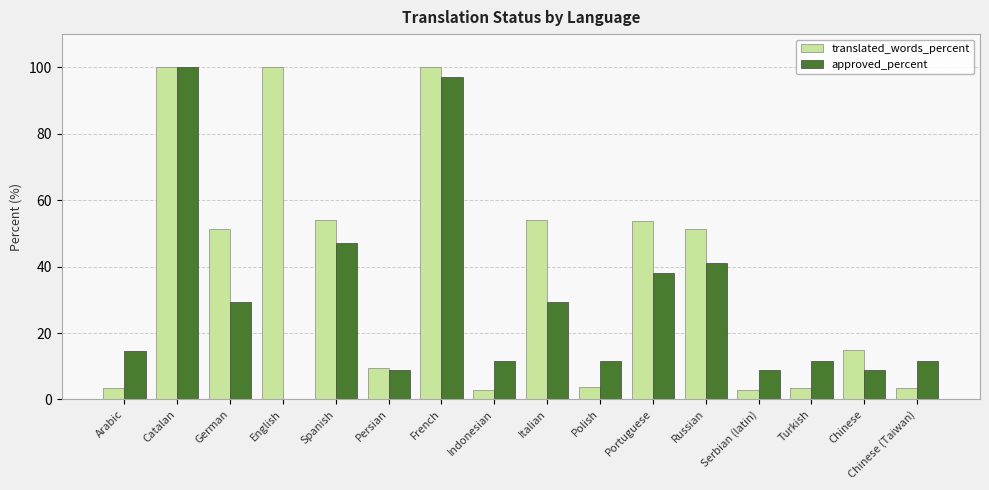

What is the sum of all approved_percent values?

470.0